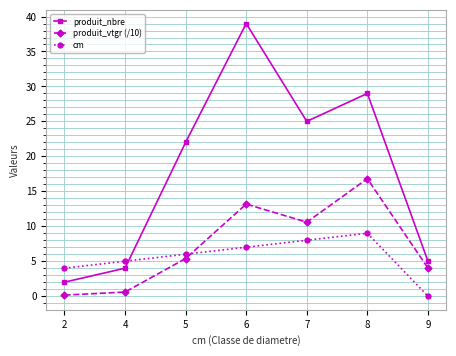

How many data points does each series have?

7